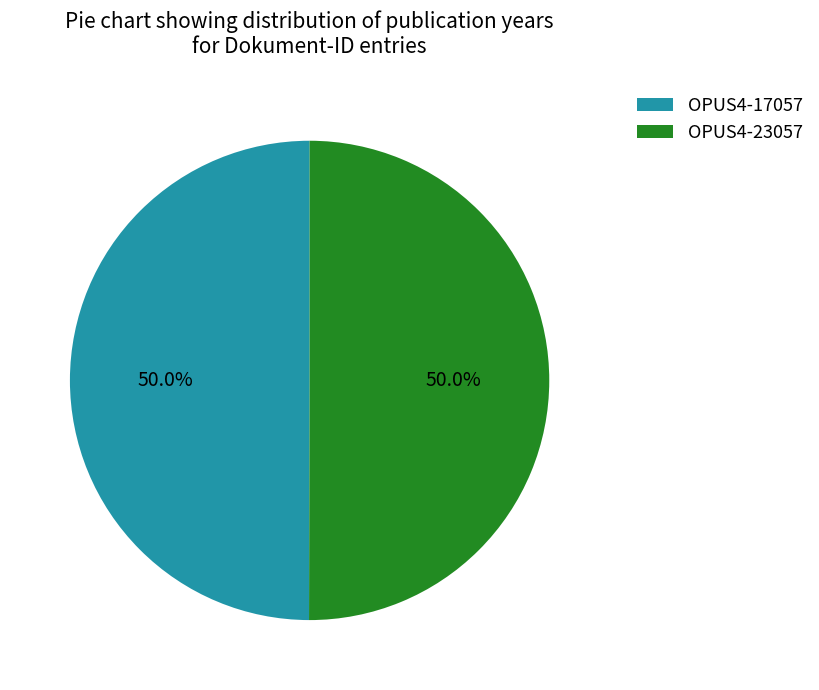

What is the ratio of the value at OPUS4-23057 to the value at OPUS4-17057?

1.0